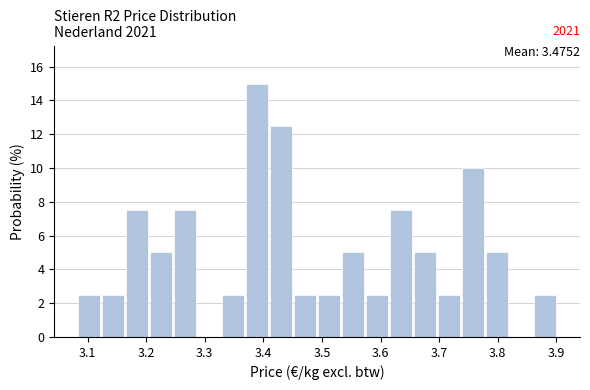

Which range on the x-axis has the tallest bar?

3.37 to 3.41